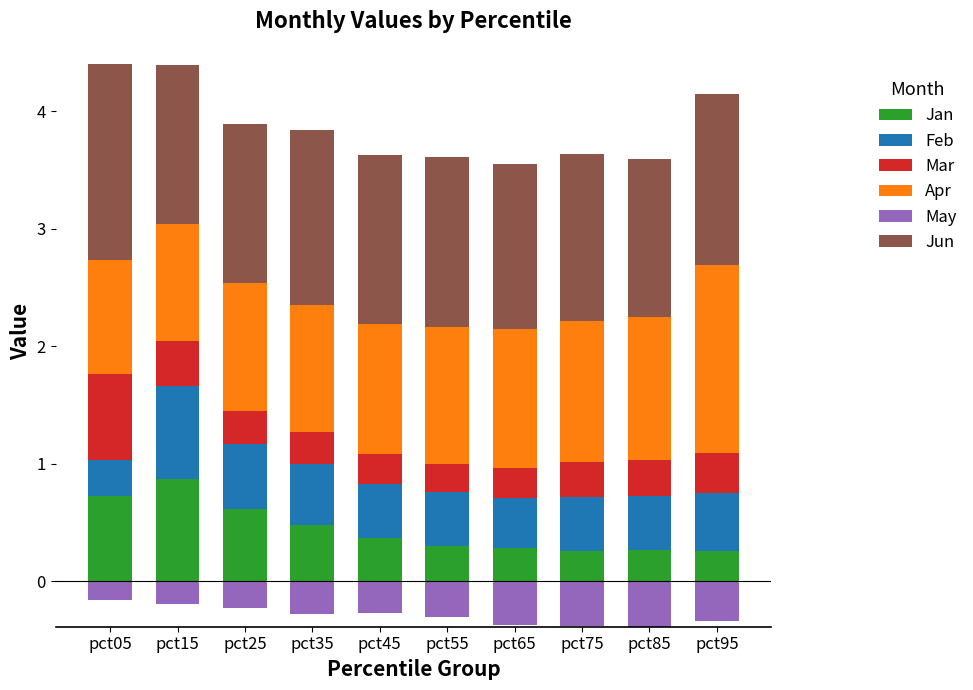

Rank the series by their maximum value, from highest to lowest.

Jun, Apr, Jan, Feb, Mar, May